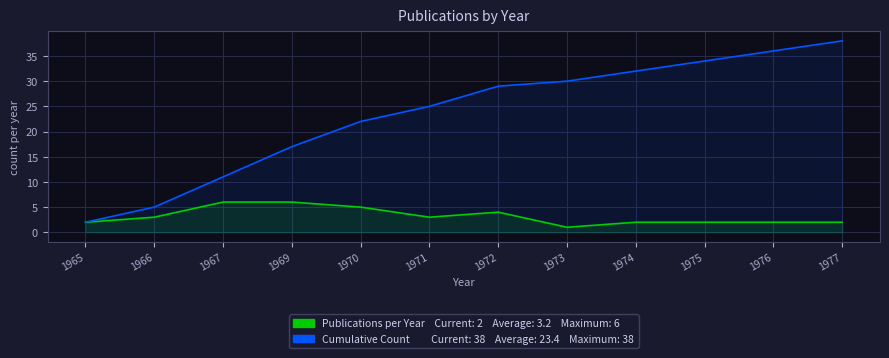

At which category does Publications per Year reach its first local valley?

1971